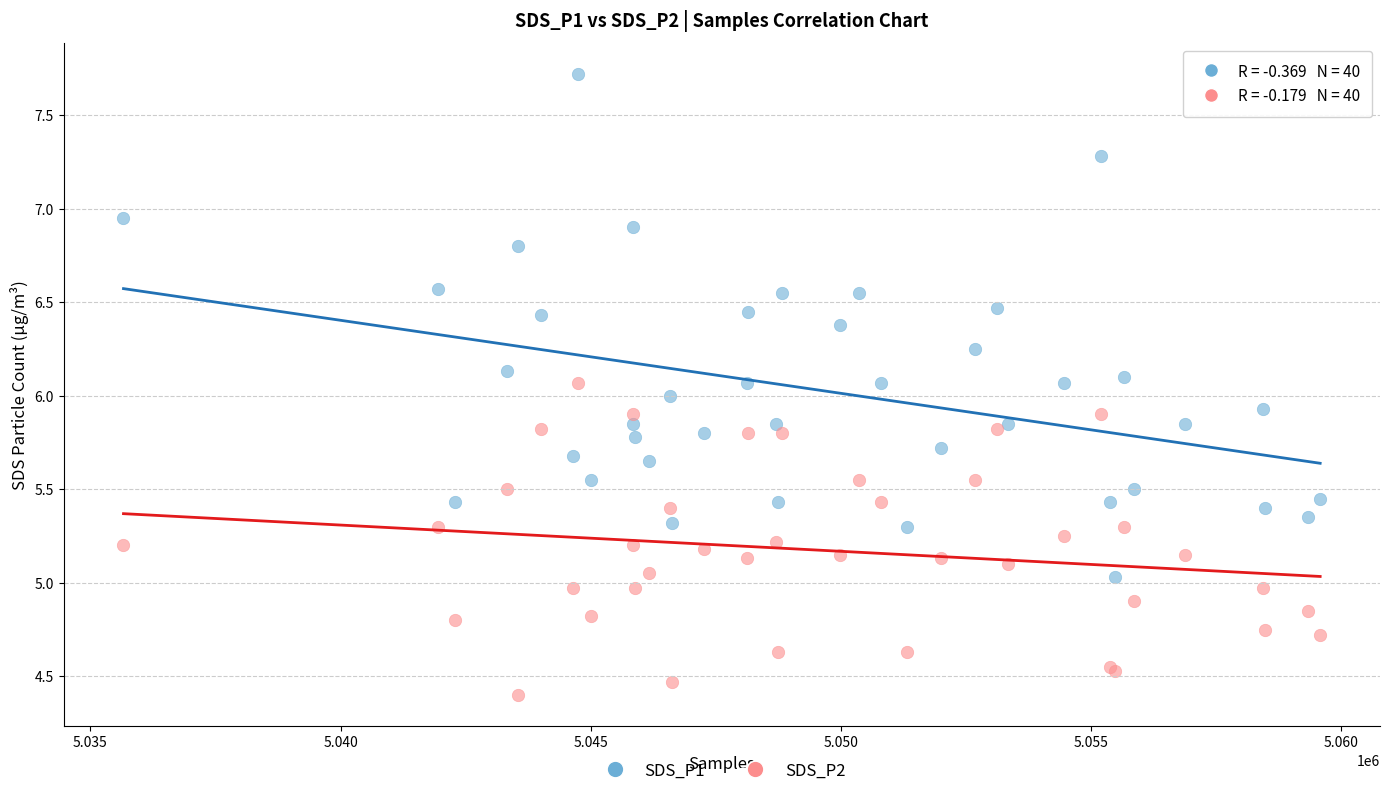

What is the X range (max minus min) for the scatter plot?

23916.0